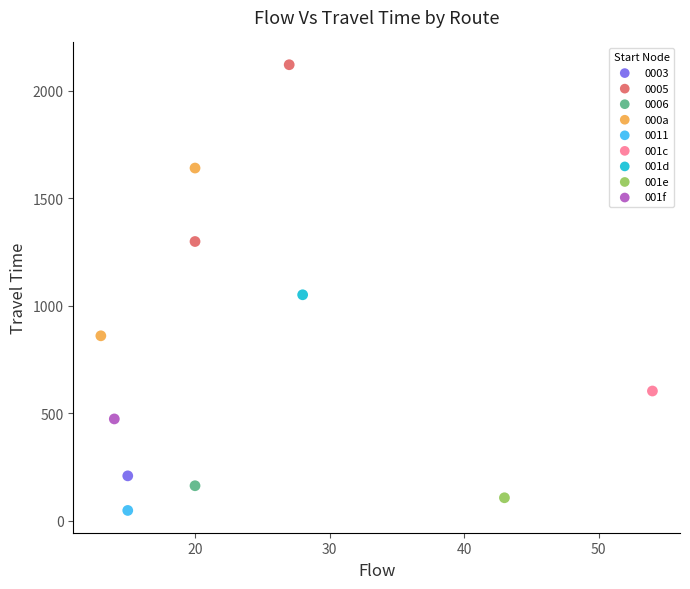

What are all the series names shown in the legend?

0003, 0005, 0006, 000a, 0011, 001c, 001d, 001e, 001f